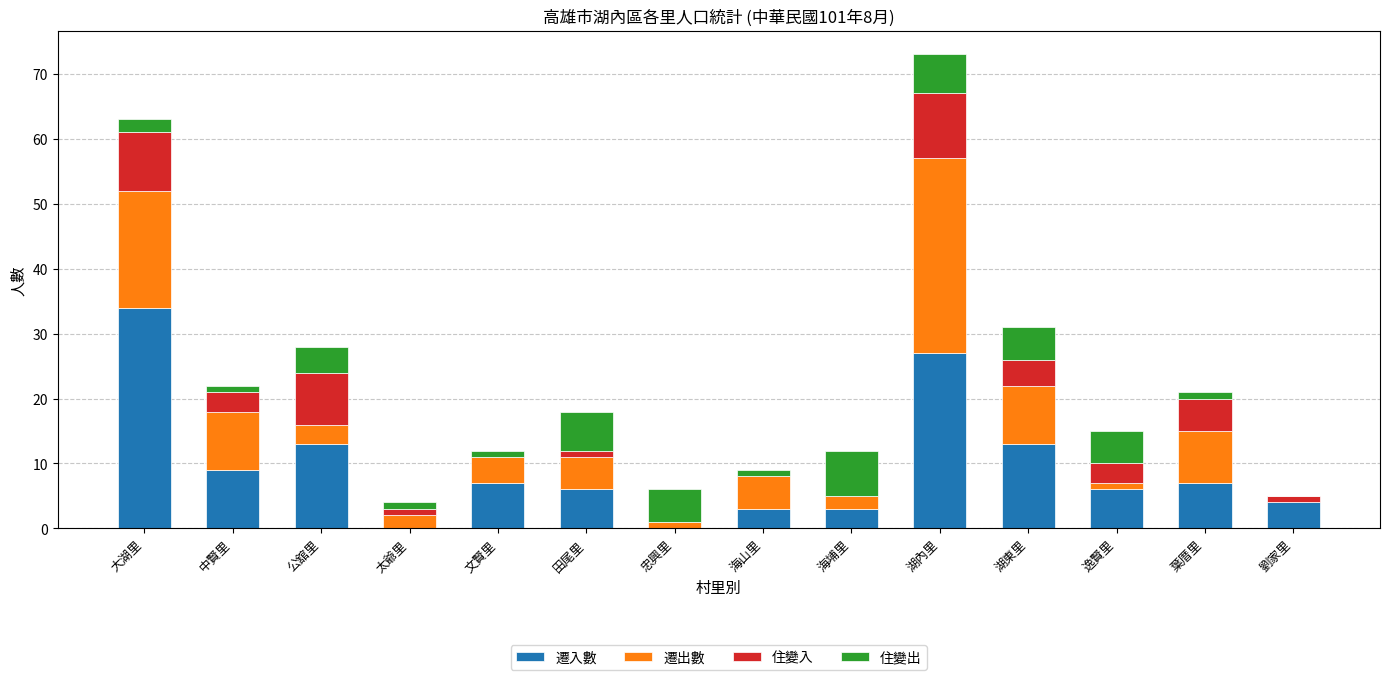

At which category is the sum across all series the highest?

湖內里